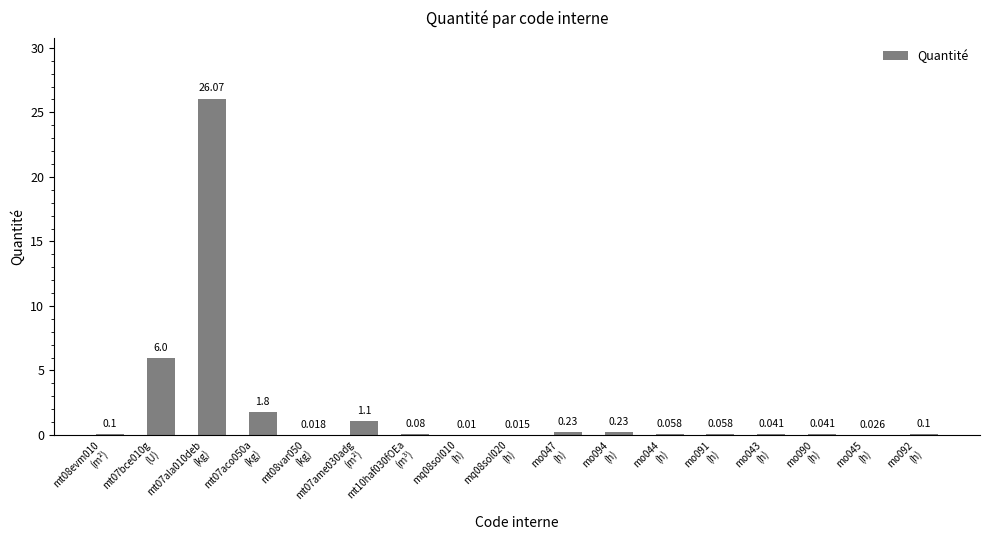

Which category has the highest value across all series?

mt07ala010deb
(kg)